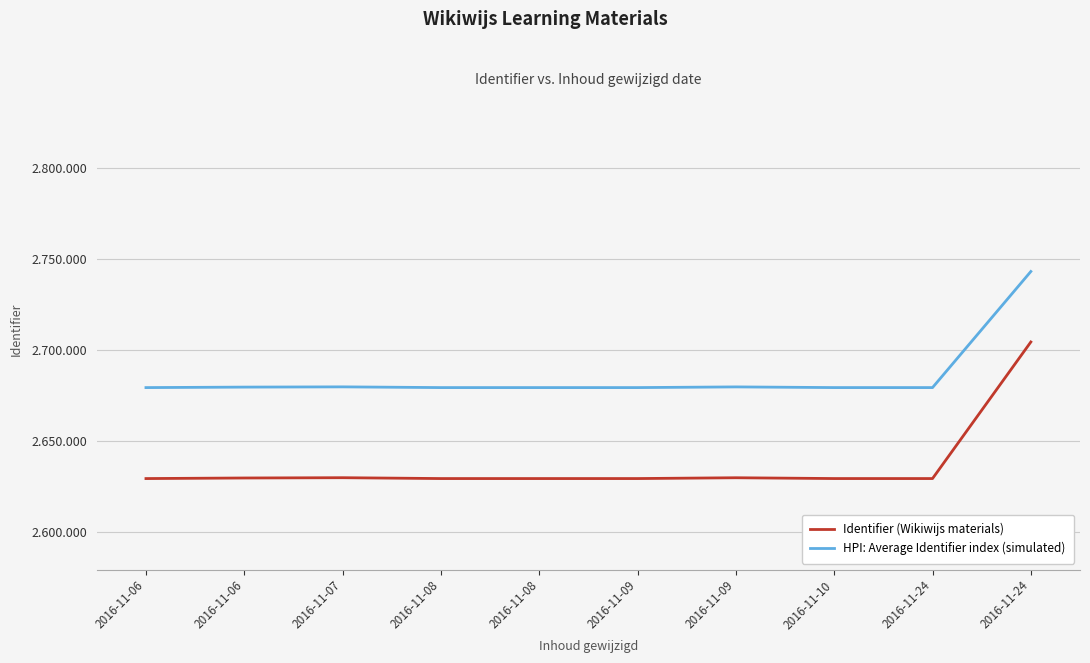

What is the minimum value for HPI: Average Identifier index (simulated)?

2679248.0